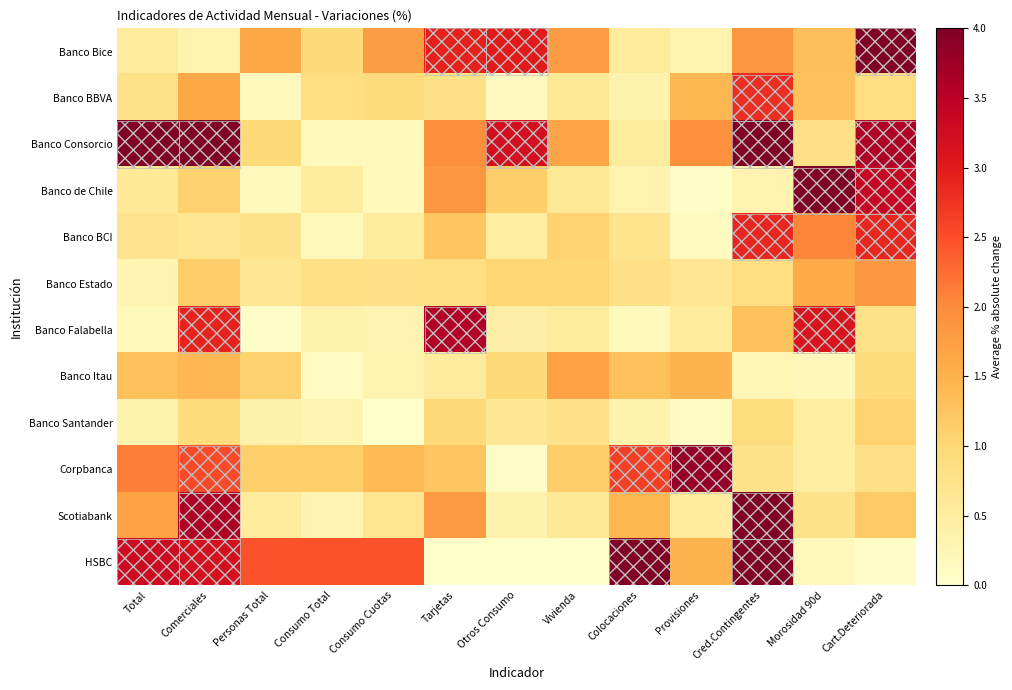

Count the number of categories in the chart.

13